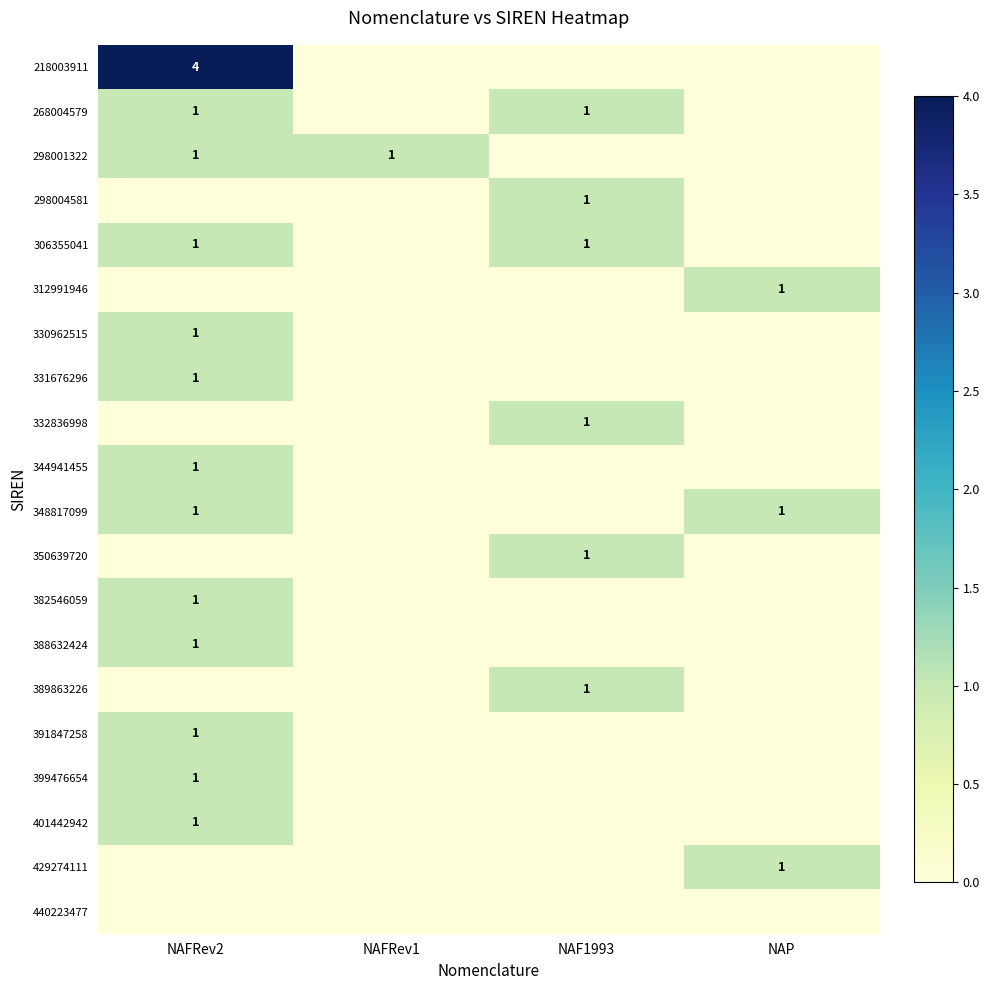

The 348817099 series shows 2 at NAP. True or false?

False